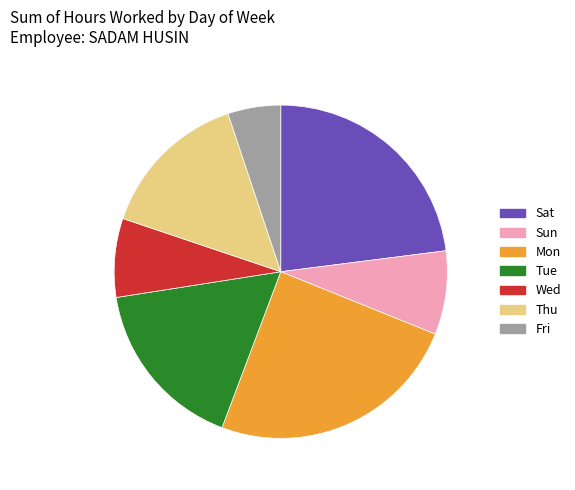

Is the sum of Thu and Sun greater than half?

No